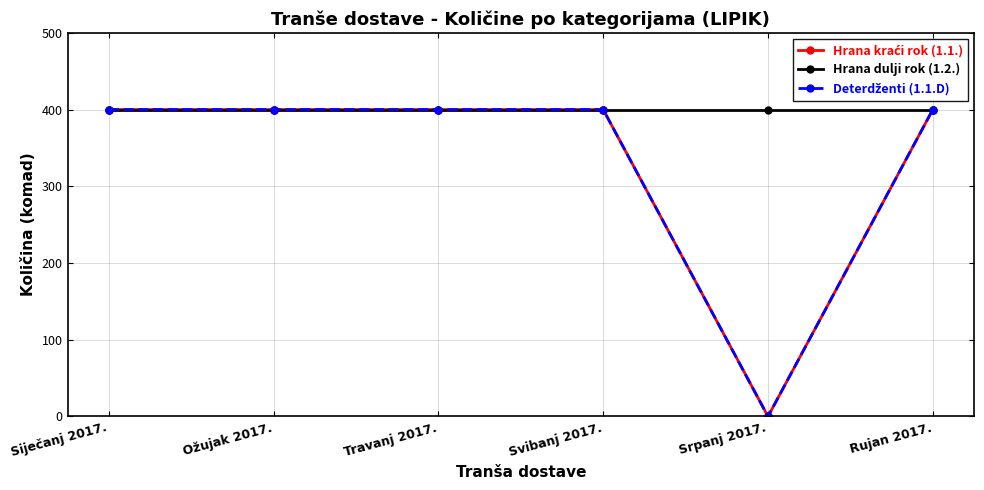

In Deterdženti (1.1.D), how many points are lower than both neighbors (excluding endpoints)?

1